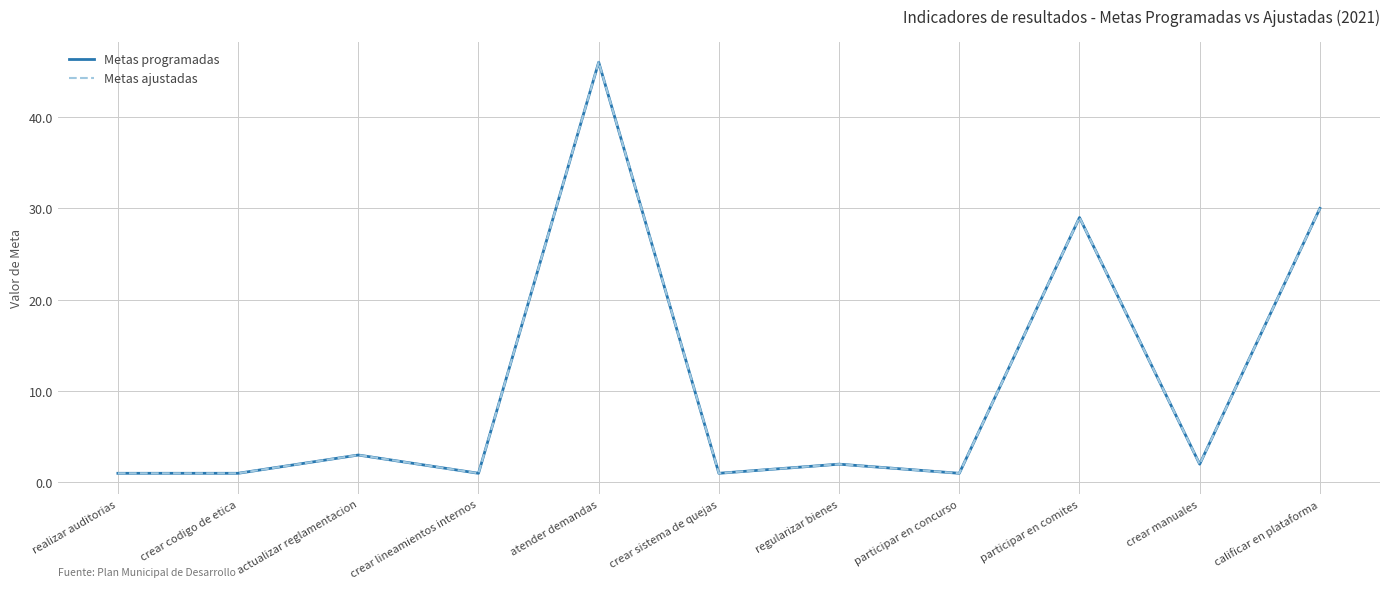

What is the minimum value for Metas programadas?

1